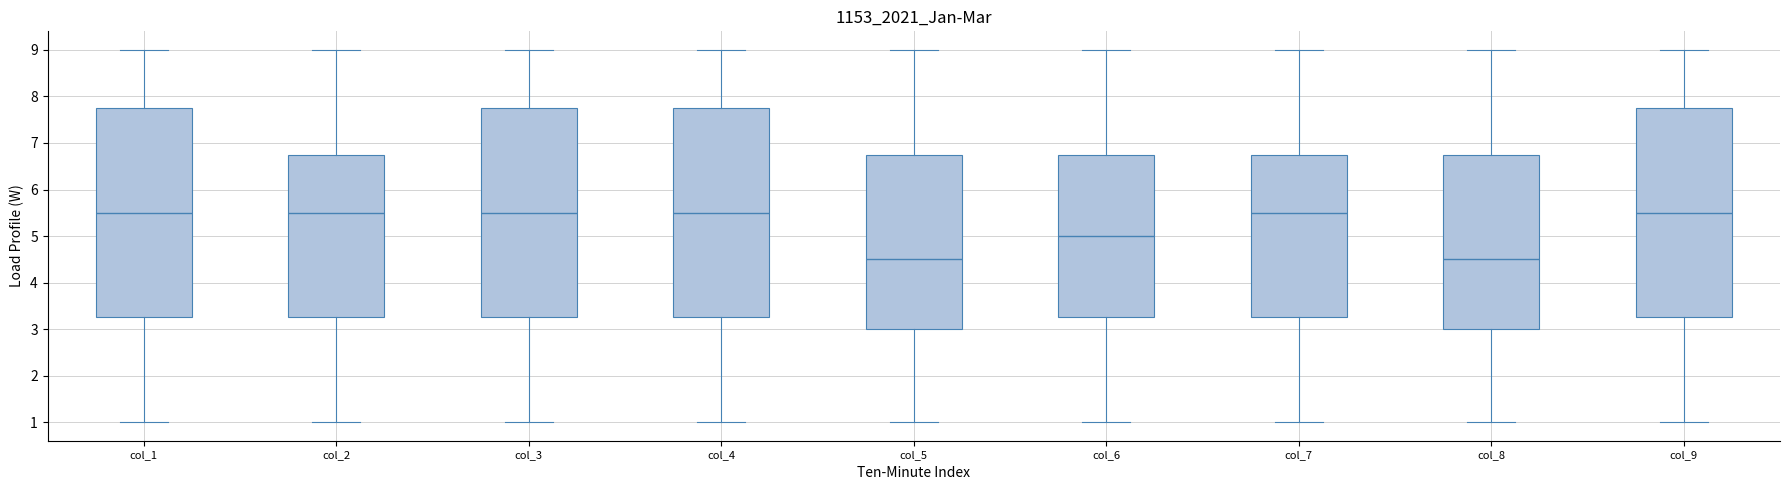

Reading left to right, transcribe this box plot: for each box, give where its median line is, the range the box spans, and where its two whiskers end, as read against the y-axis. The values are not printed on the chart, so give them approximately, as read against the axis.

col_1: median 5.5, box 3.3 to 7.8, whiskers 1.0 to 9.0
col_2: median 5.5, box 3.3 to 6.8, whiskers 1.0 to 9.0
col_3: median 5.5, box 3.3 to 7.8, whiskers 1.0 to 9.0
col_4: median 5.5, box 3.3 to 7.8, whiskers 1.0 to 9.0
col_5: median 4.5, box 3.0 to 6.8, whiskers 1.0 to 9.0
col_6: median 5.0, box 3.3 to 6.8, whiskers 1.0 to 9.0
col_7: median 5.5, box 3.3 to 6.8, whiskers 1.0 to 9.0
col_8: median 4.5, box 3.0 to 6.8, whiskers 1.0 to 9.0
col_9: median 5.5, box 3.3 to 7.8, whiskers 1.0 to 9.0